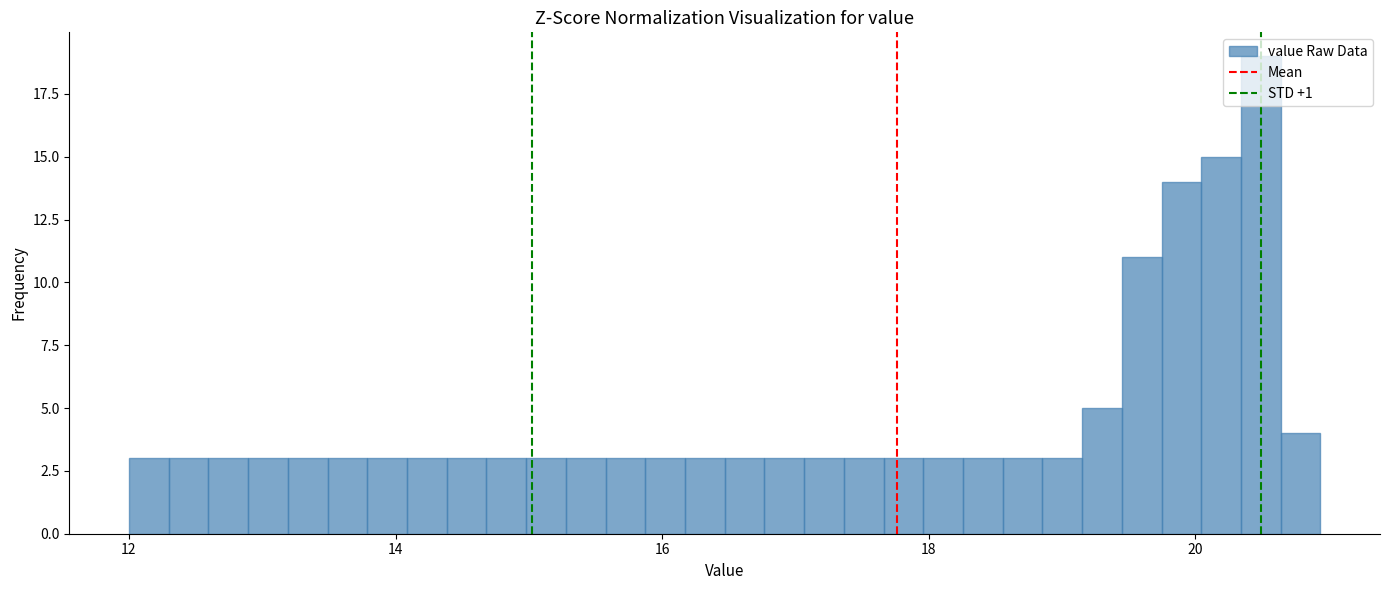

Around what value on the x-axis is the tallest bar? Give the approximate position of its centre, as read against the axis.

20.4